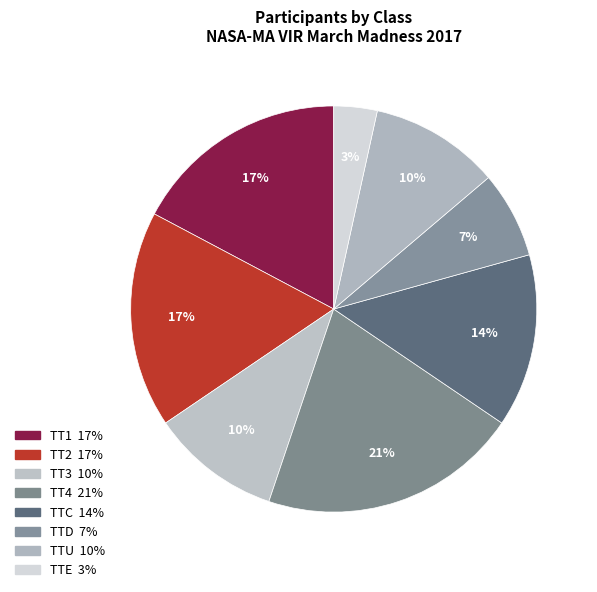

How many slices are in this pie chart?

8